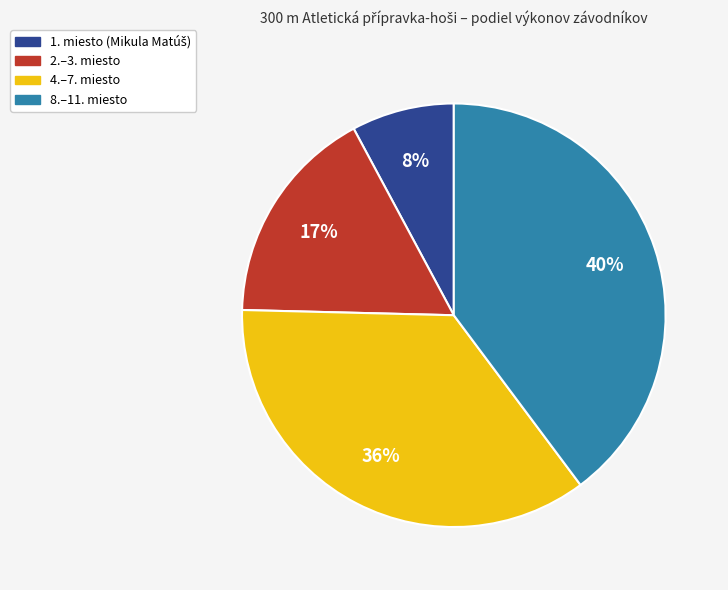

Do 8.–11. miesto and 2.–3. miesto together represent more than half of the pie?

Yes